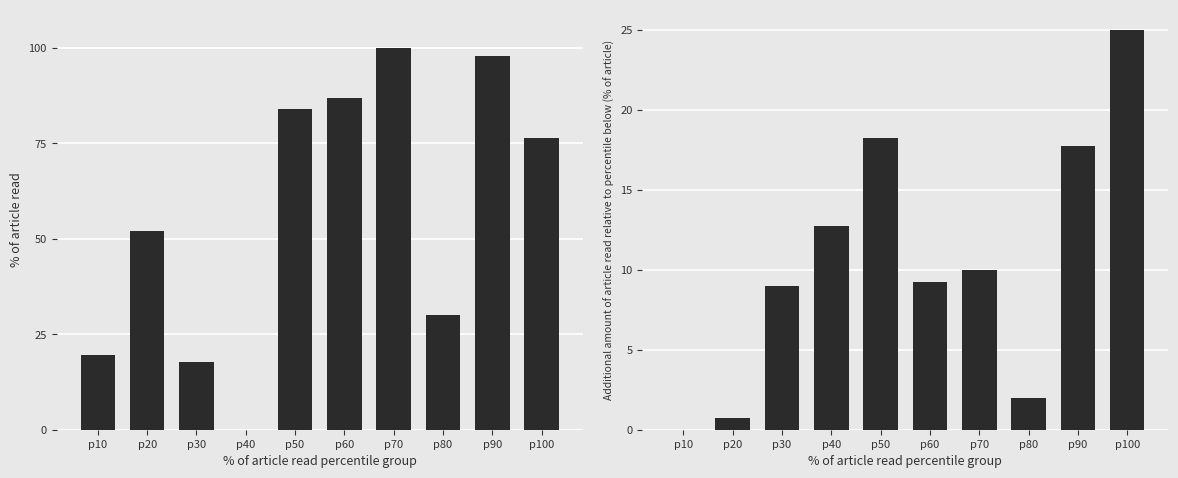

The BME280 Humidity (relative) series shows 6.6 at p70. True or false?

False